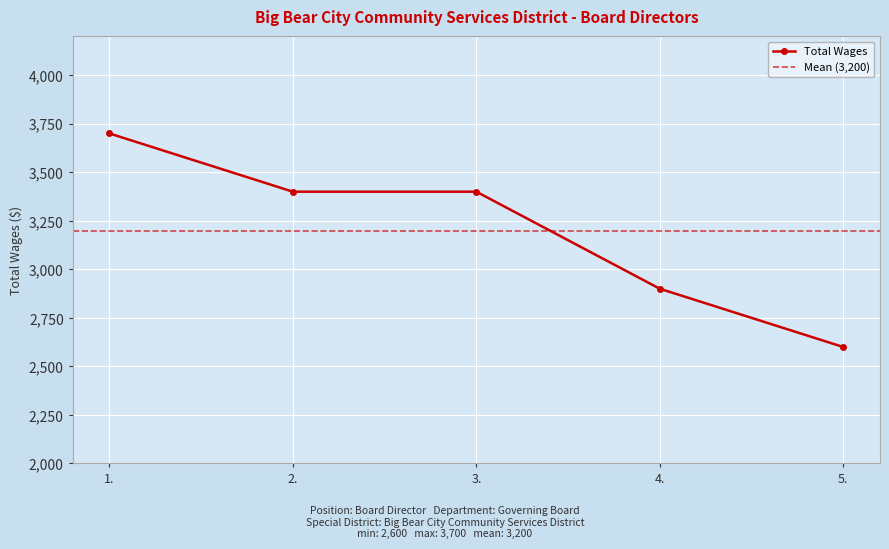

The value at 1. is 2558. True or false?

False